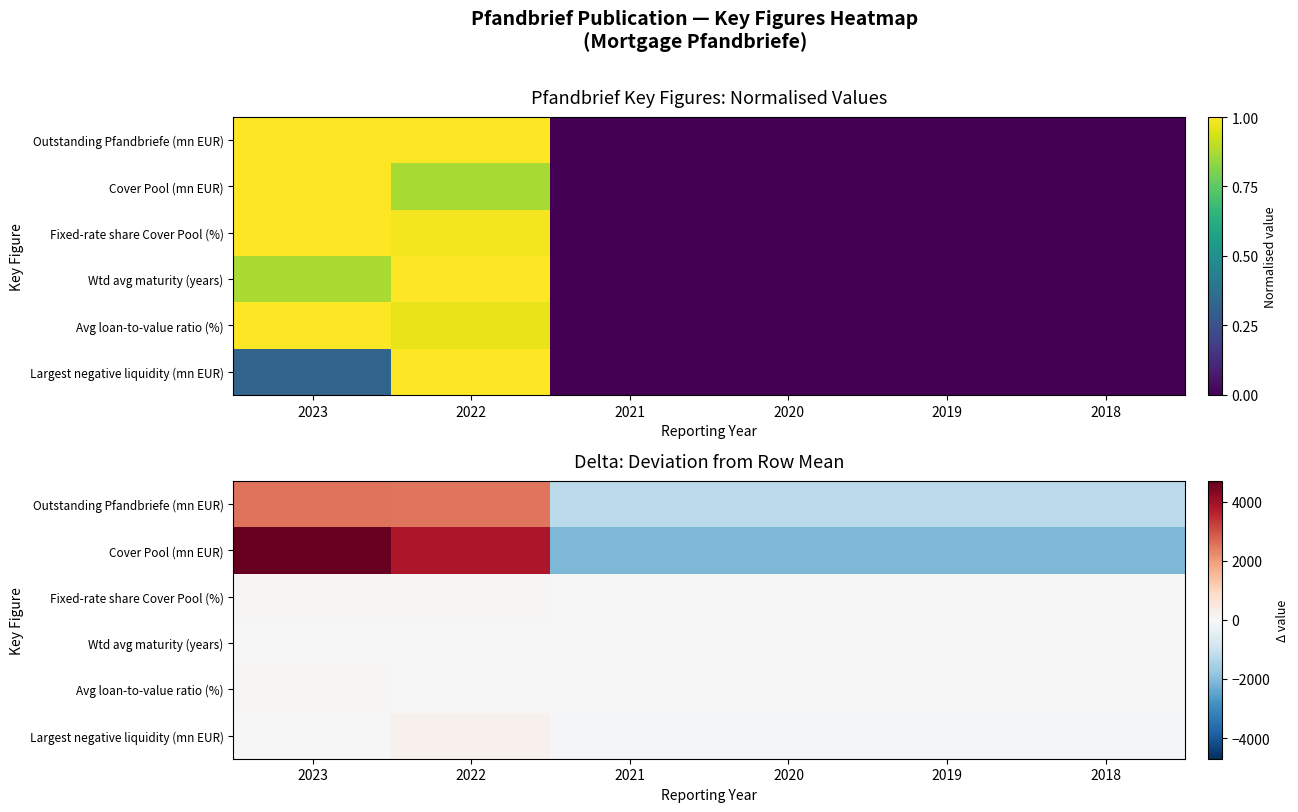

What is the minimum value shown in the chart?

-2127.0